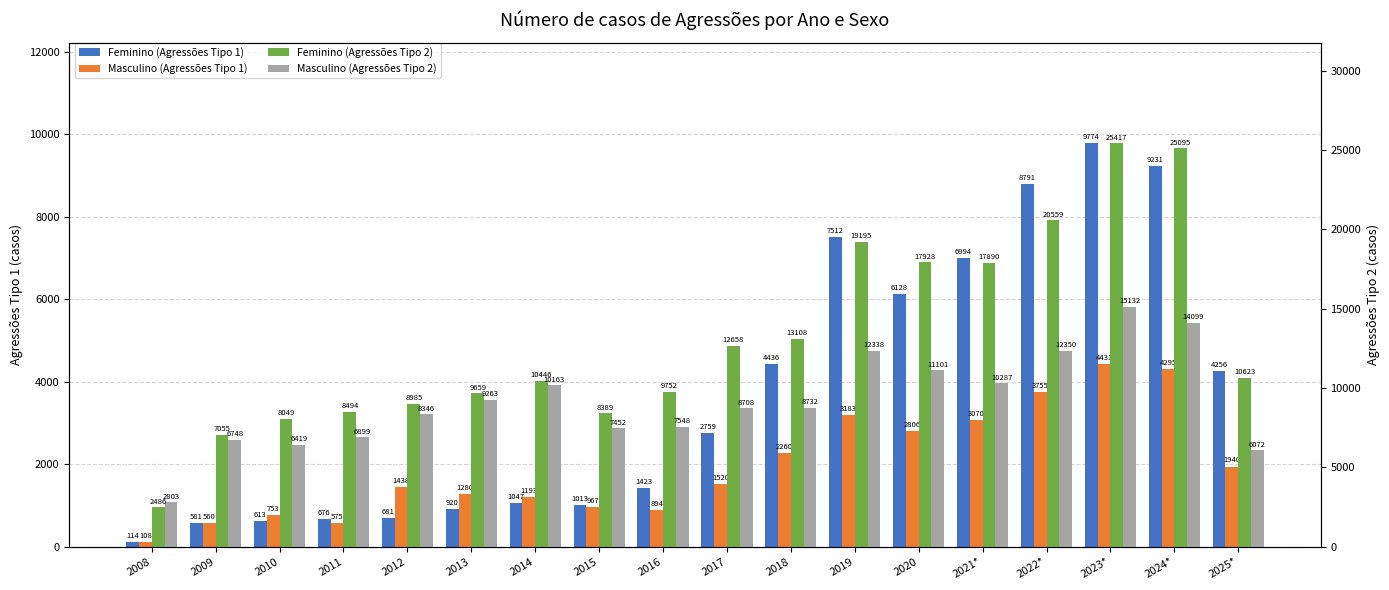

Which series has the largest range (max minus min)?

Feminino (Agressões Tipo 2)